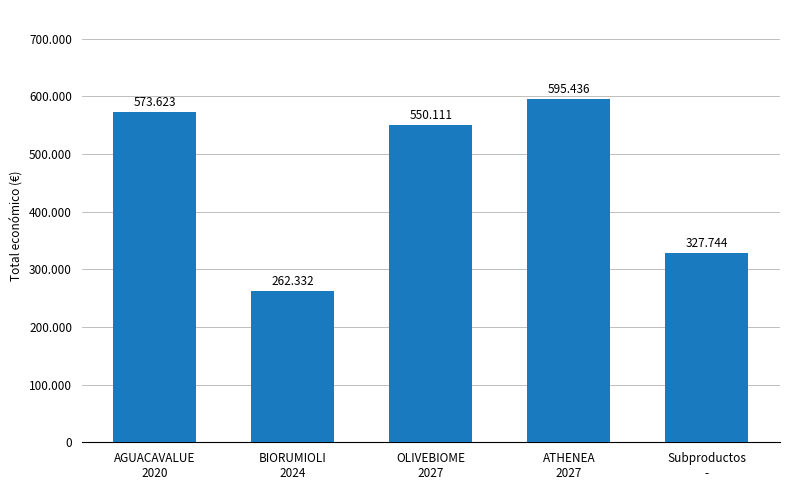

What is the sum of the values at BIORUMIOLI
2024 and Subproductos
-?

590076